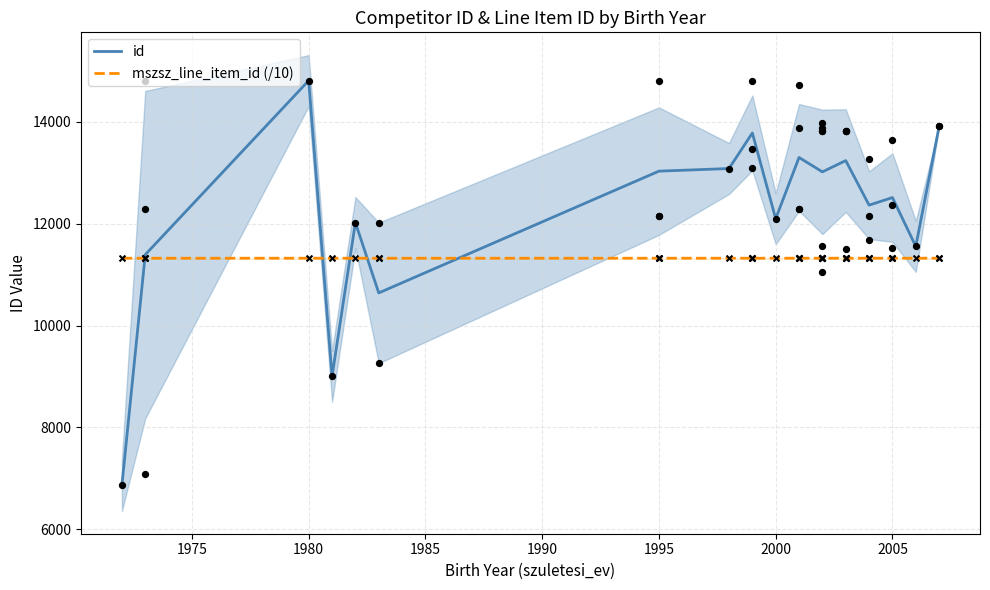

Which series has the largest total across all categories?

id